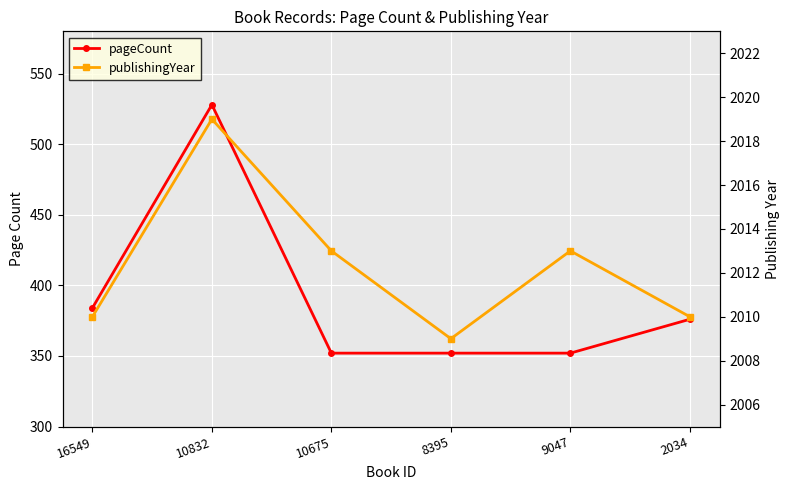

What is the label of the 2nd point from the right?

9047